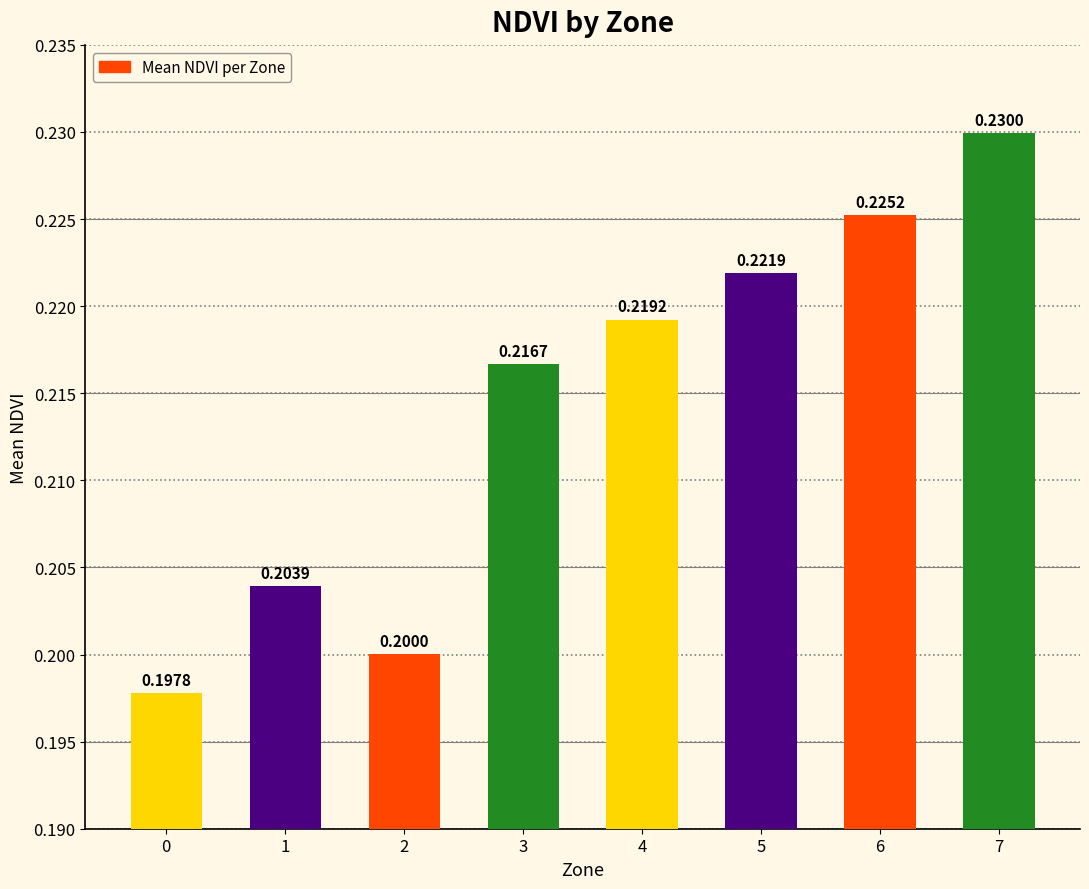

Does the chart contain any negative values?

No